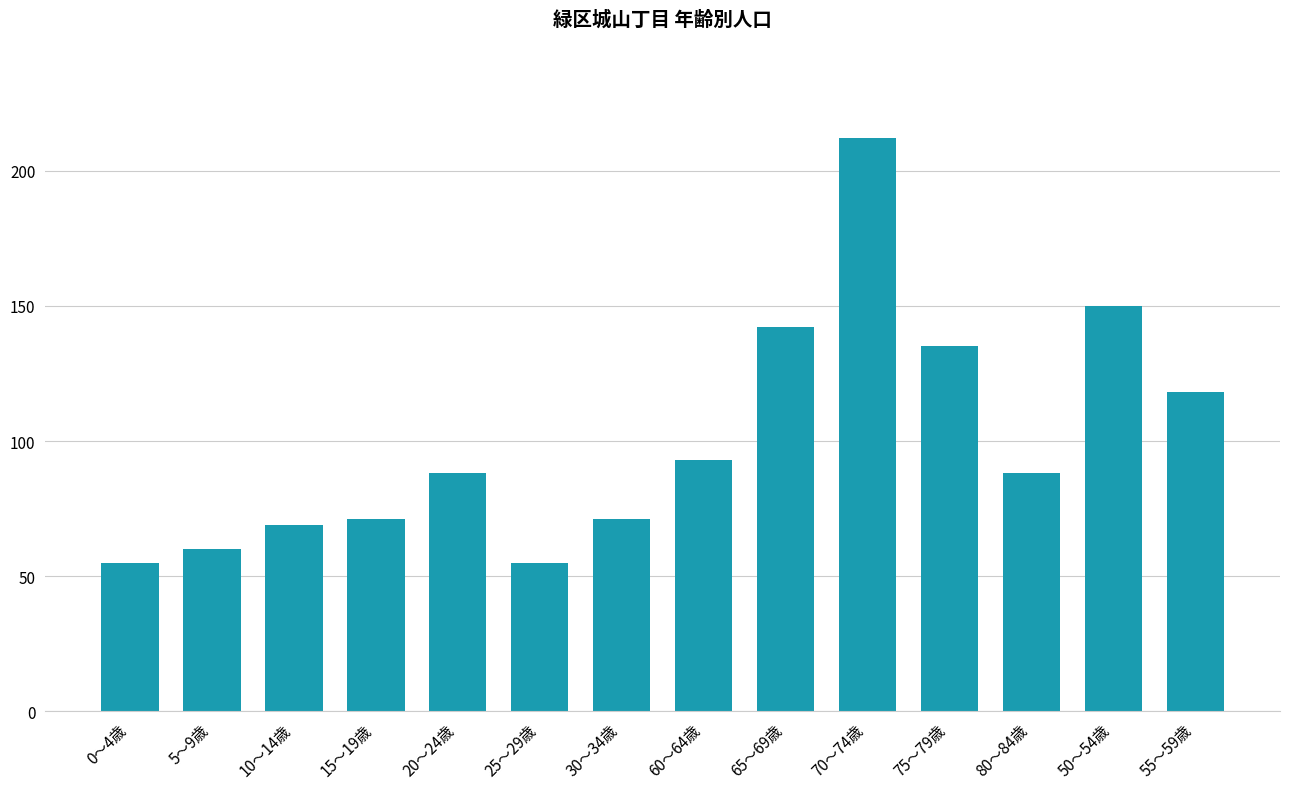

What is the difference between the values at 80～84歳 and 30～34歳?

17